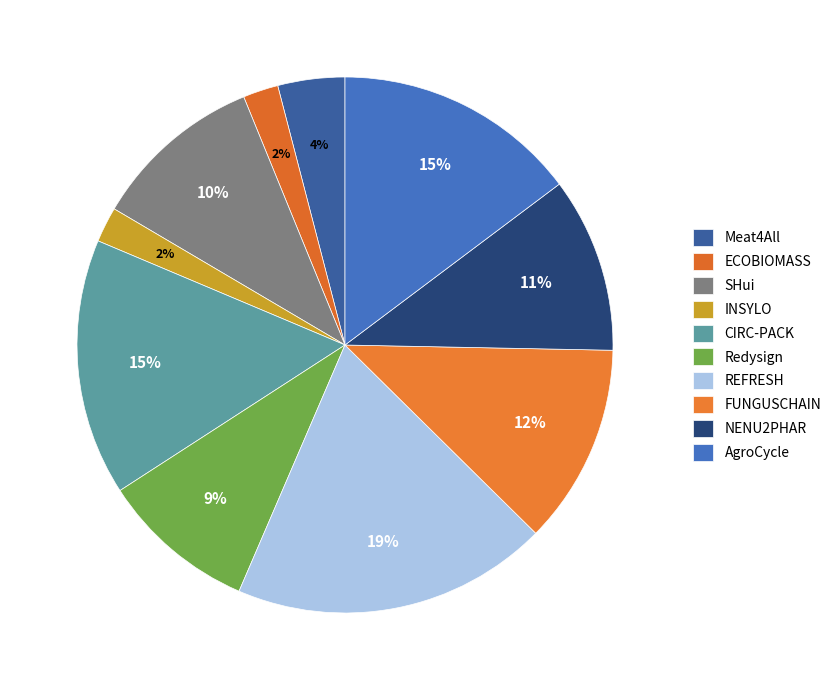

True or false: Redysign accounts for 24% of the total.

False